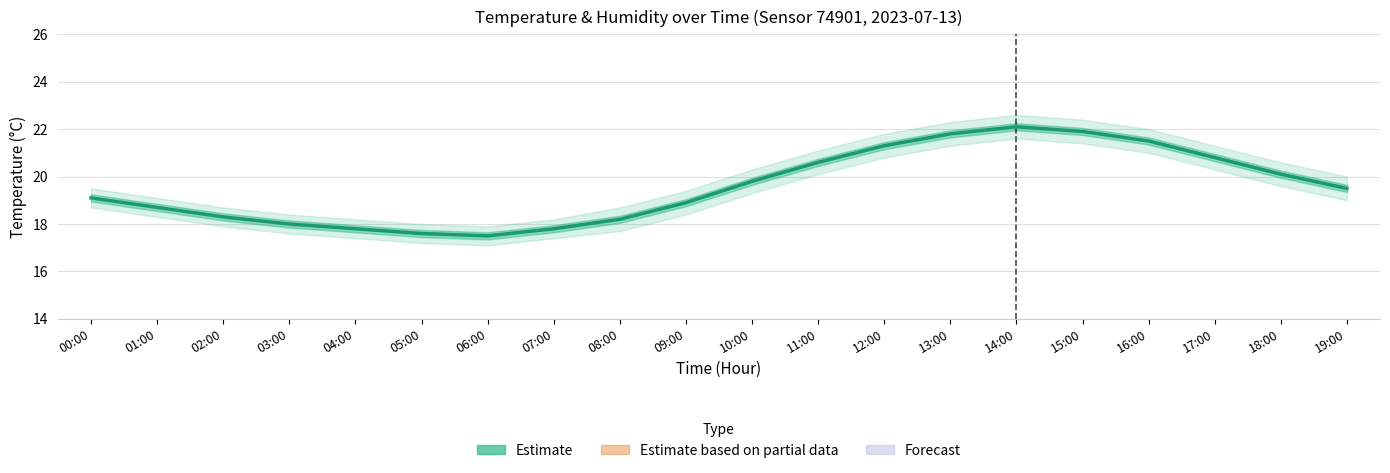

What is the sum of the values at 19:00 and 17:00?

40.3